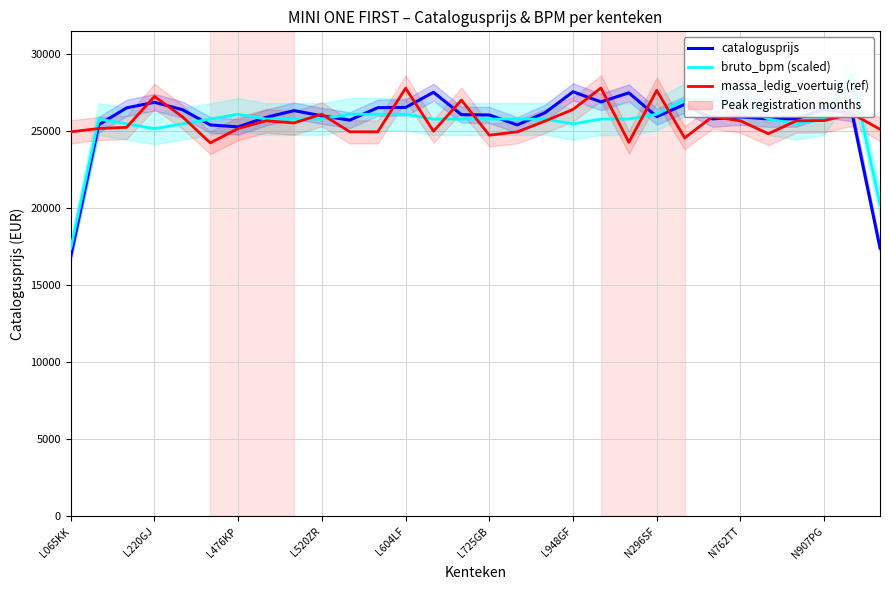

What is the difference between the maximum and minimum values in the bruto_bpm (scaled) series?

11223.3